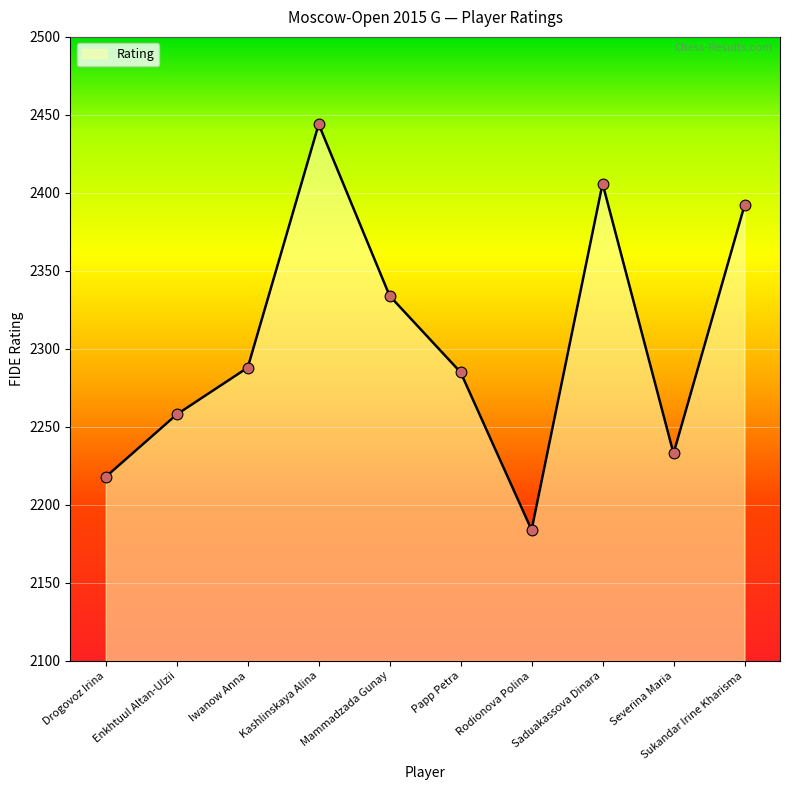

What is the ratio of the value at Drogovoz Irina to the value at Mammadzada Gunay?

1.0